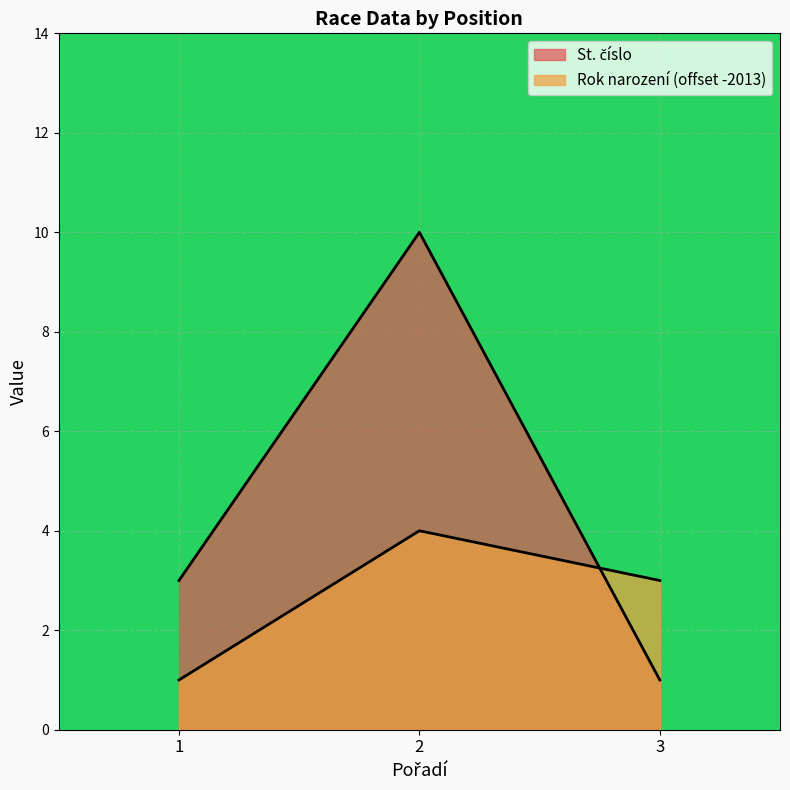

How many lines are shown in the chart?

2